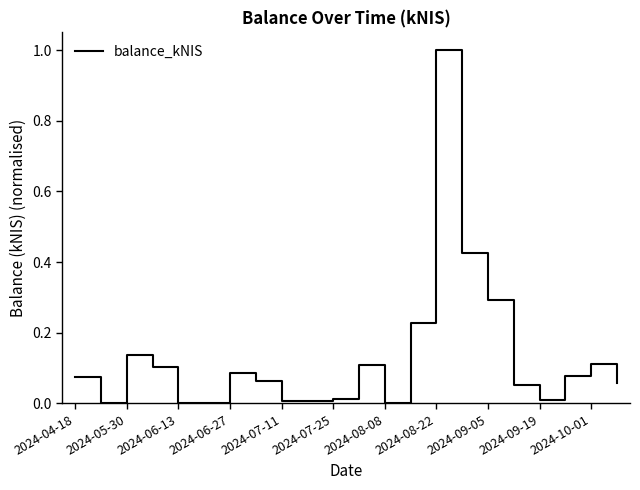

What is the difference between the maximum and minimum values?

1.0